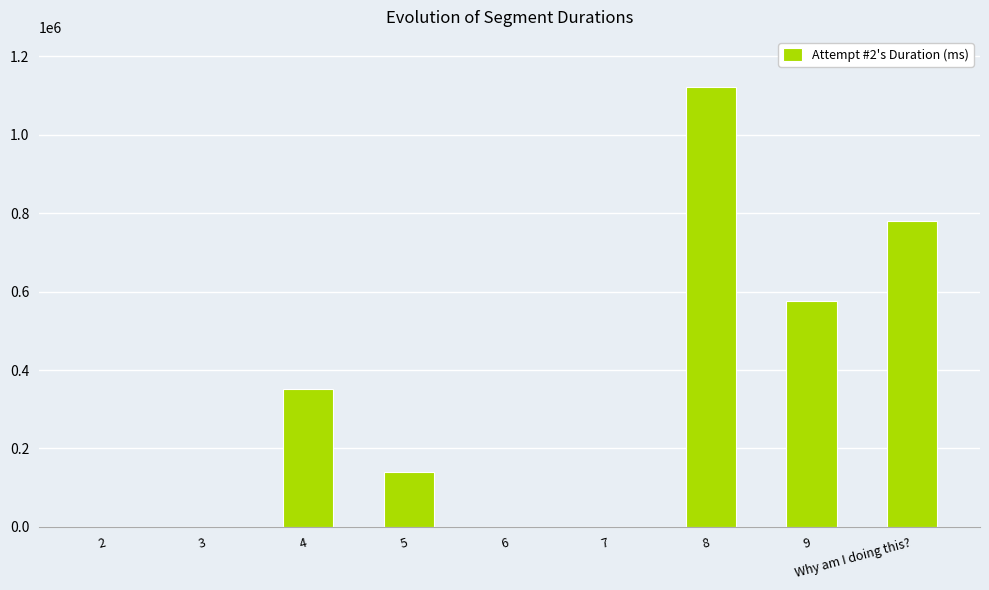

What is the sum of the values at 4 and 2?

350970